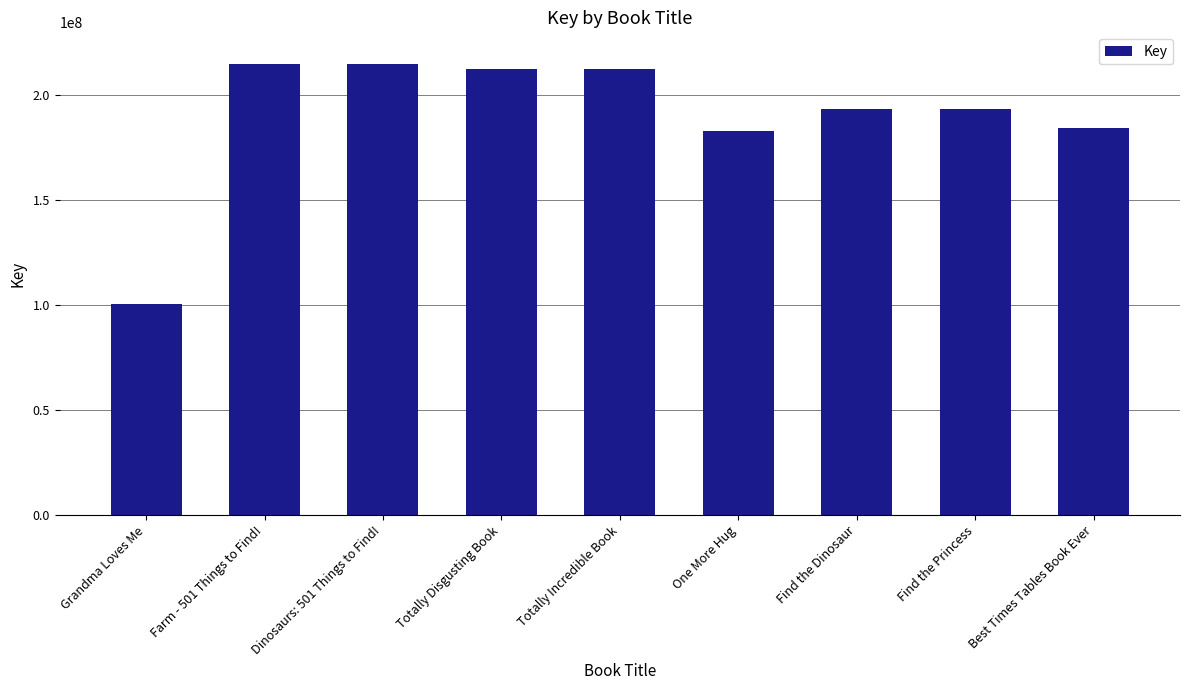

What is the greatest value displayed?

214692360